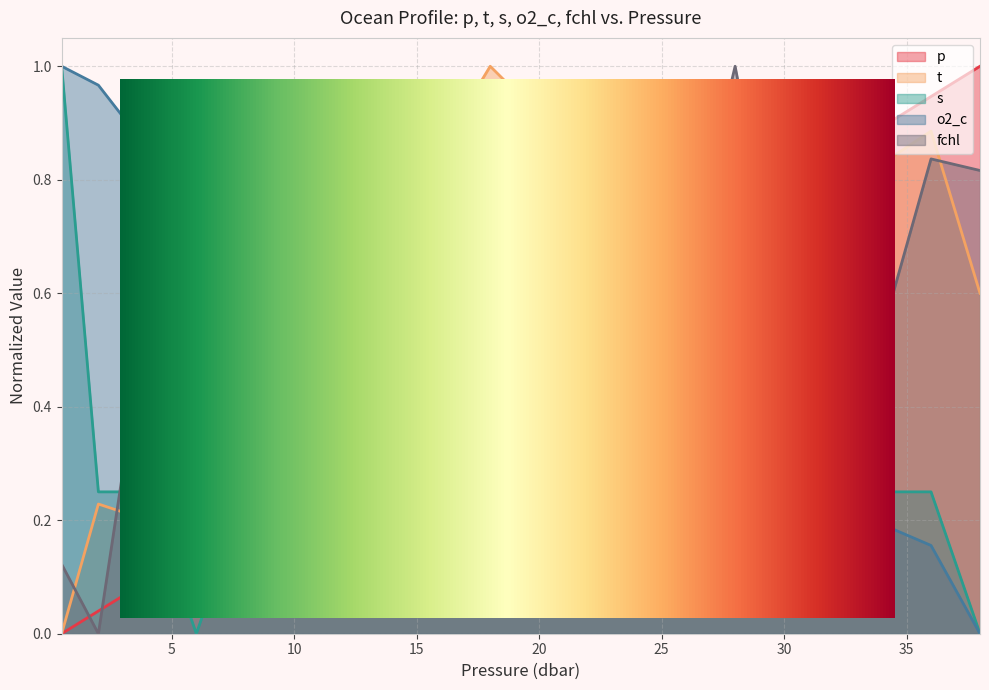

Which category has the highest value in the t series?

18.0